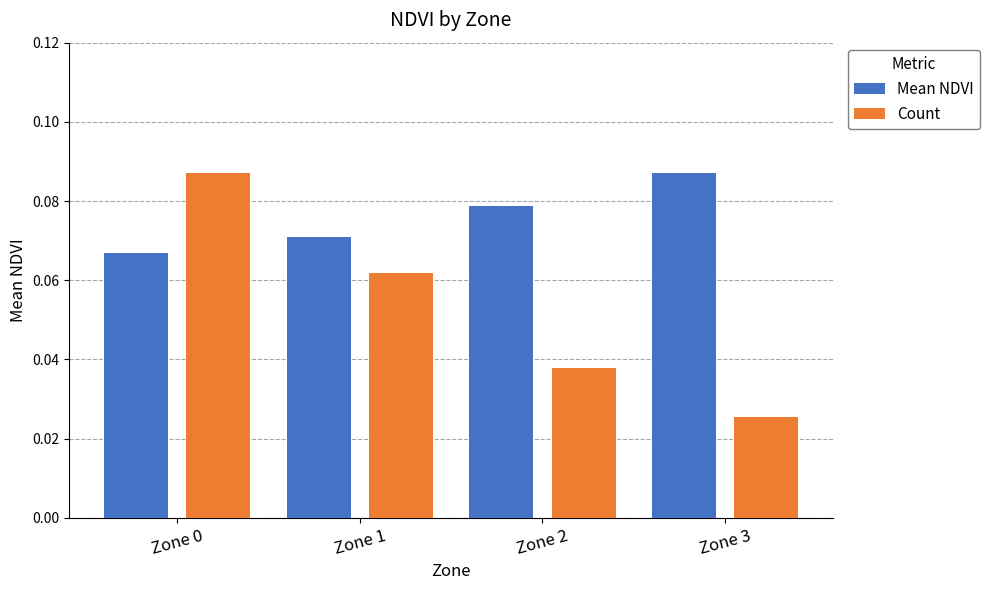

The Count series shows 0.2 at Zone 0. True or false?

False